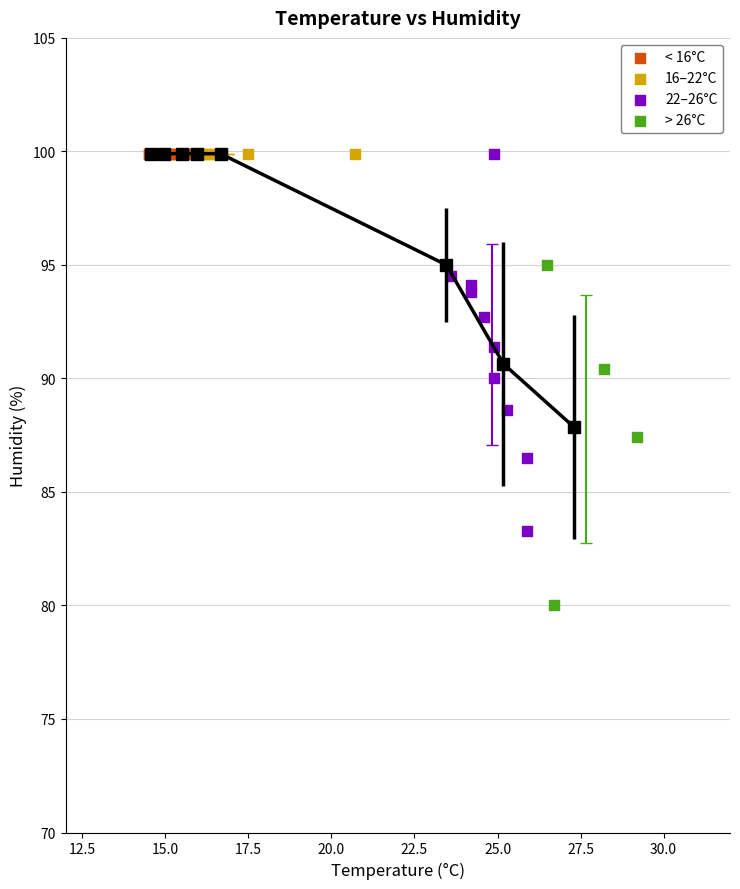

Which series reaches the minimum Y coordinate?

> 26°C